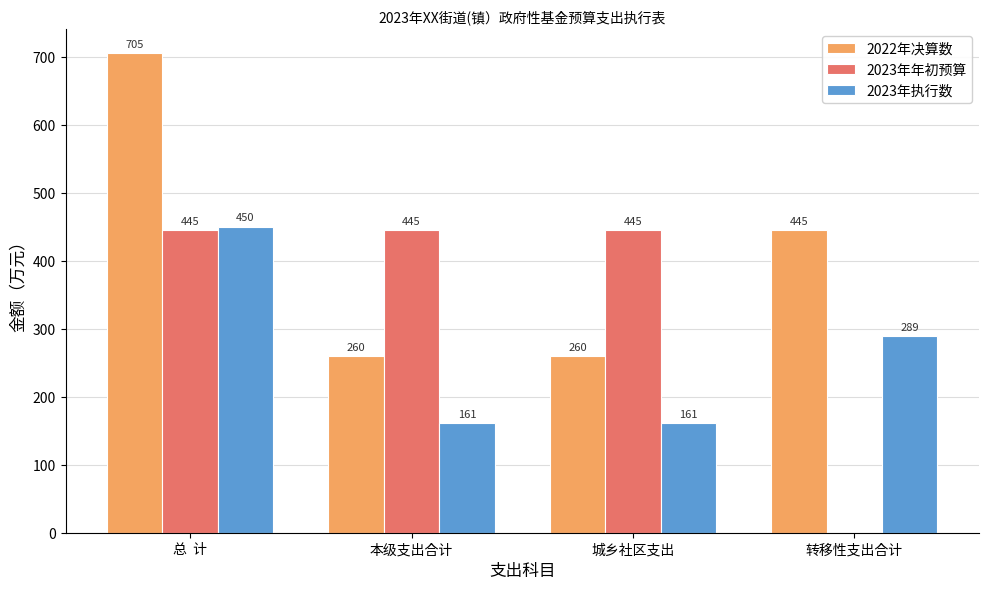

Reading left to right, extract all data points from this chart.

2022年决算数: 总  计=705	本级支出合计=260	城乡社区支出=260	转移性支出合计=445
2023年年初预算: 总  计=445	本级支出合计=445	城乡社区支出=445	转移性支出合计=0
2023年执行数: 总  计=450	本级支出合计=161	城乡社区支出=161	转移性支出合计=289